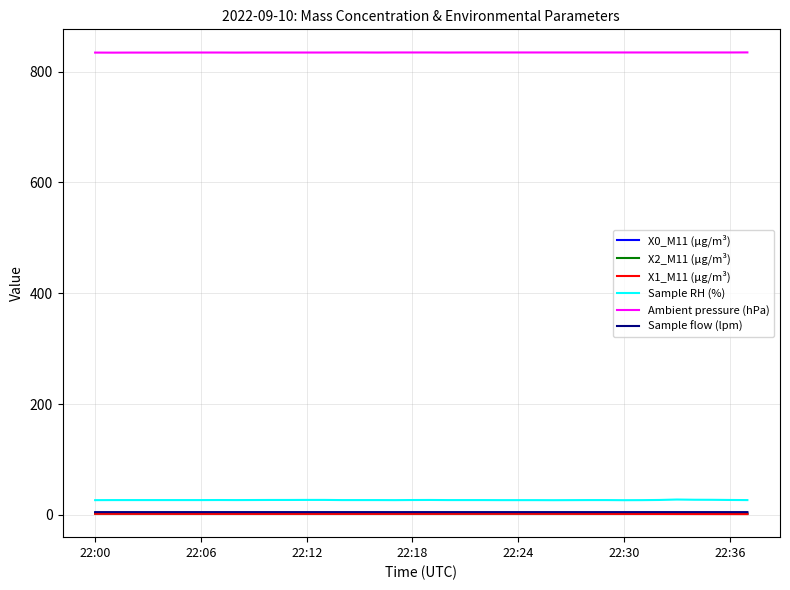

Which series has the largest total across all categories?

Ambient pressure (hPa)